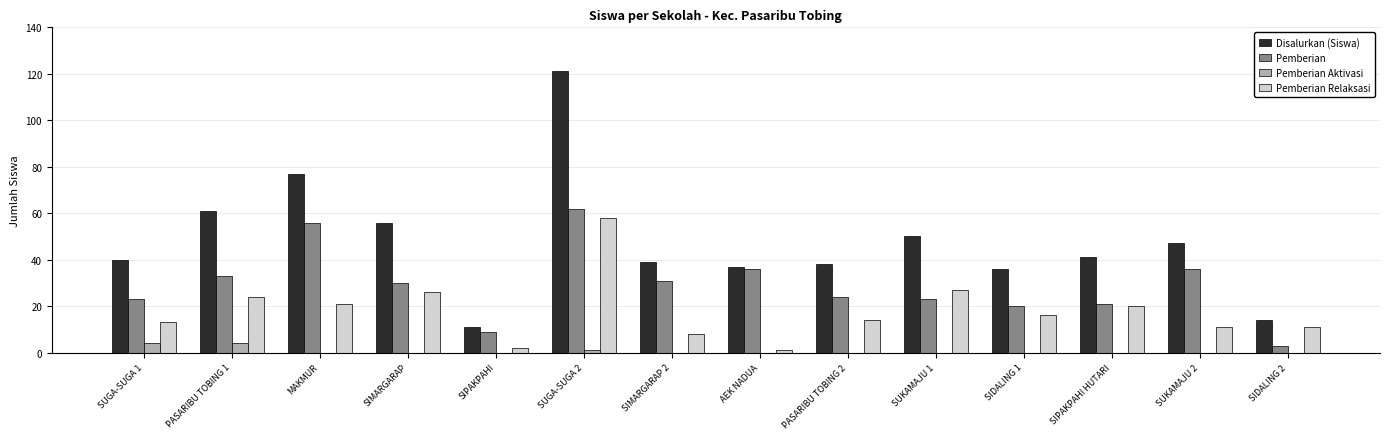

What is the sum of all Disalurkan (Siswa) values?

668